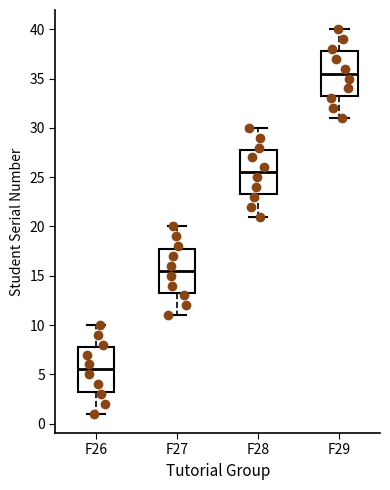

Reading left to right, transcribe this box plot: for each box, give where its median line is, the range the box spans, and where its two whiskers end, as read against the y-axis. The values are not printed on the chart, so give them approximately, as read against the axis.

F26: median 5.5, box 3.5 to 8.0, whiskers 1.0 to 10.0
F27: median 15.5, box 13.5 to 18.0, whiskers 11.0 to 20.0
F28: median 25.5, box 23.5 to 28.0, whiskers 21.0 to 30.0
F29: median 35.5, box 33.5 to 38.0, whiskers 31.0 to 40.0